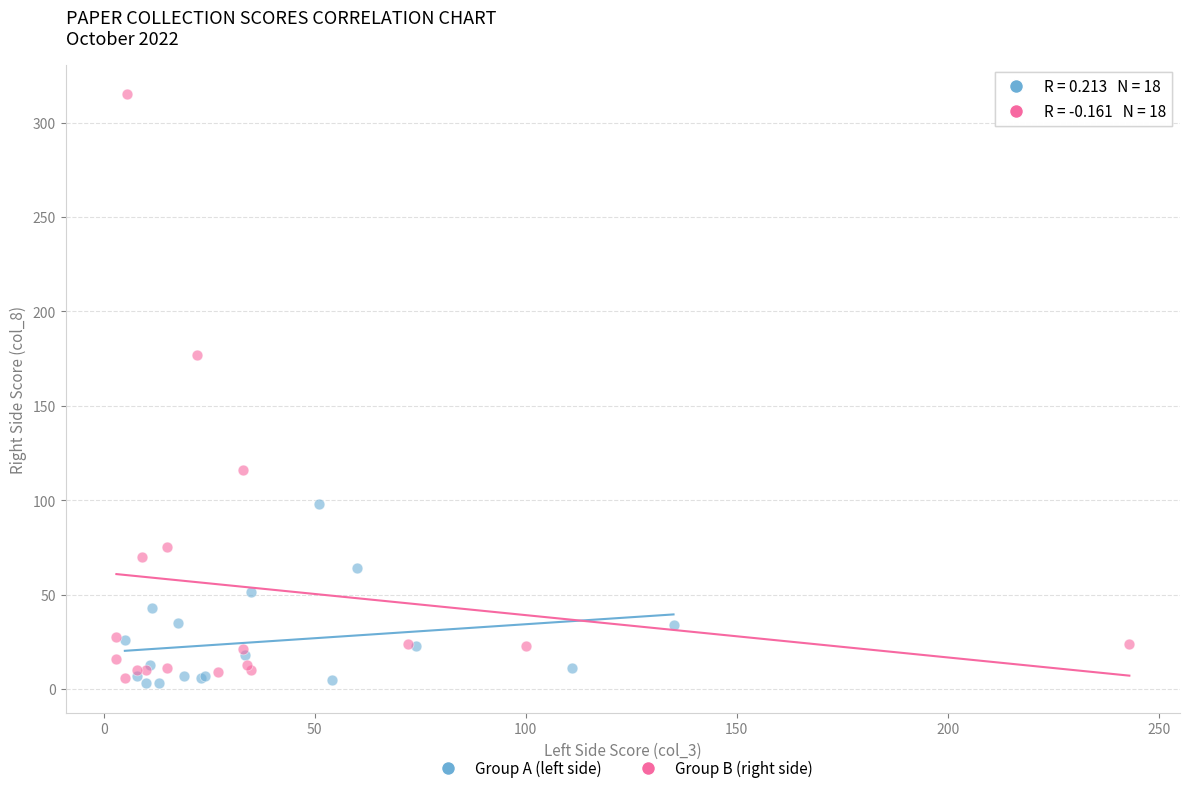

Which series has the widest spread of Y values?

Group B (right side)